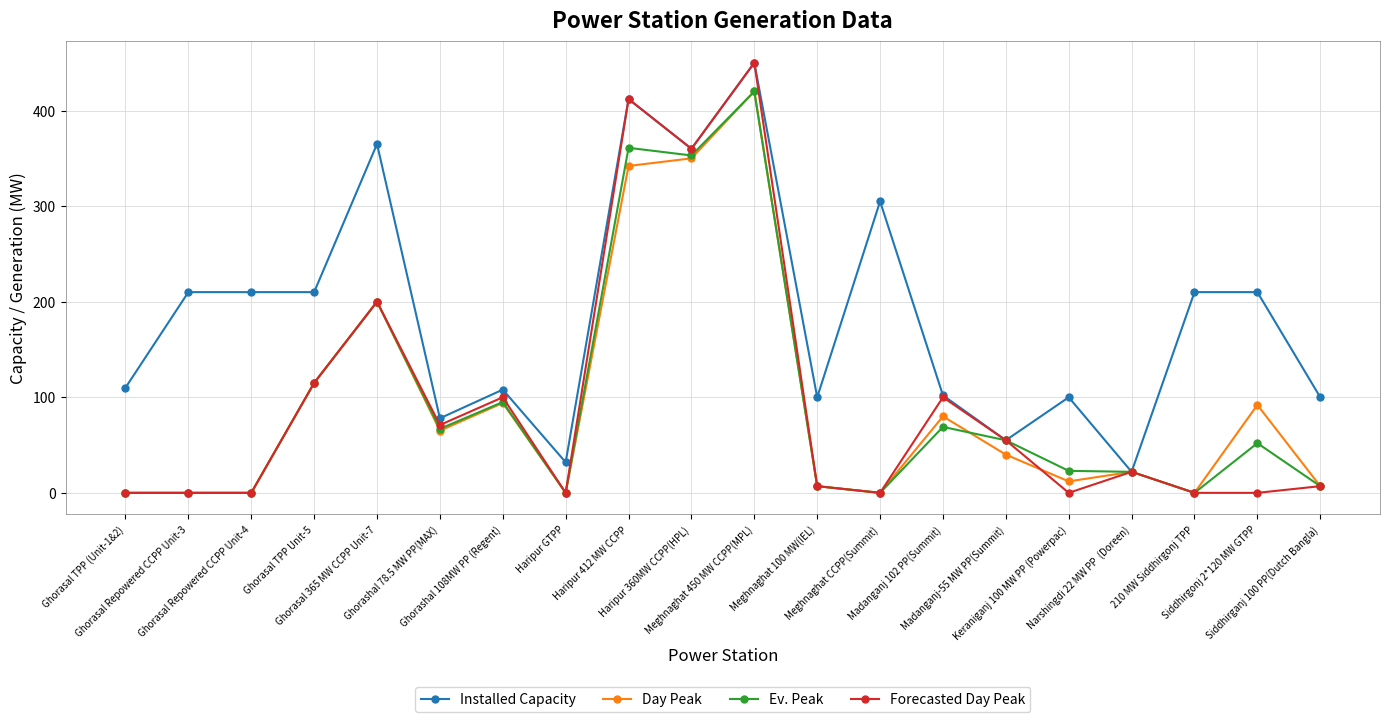

What is the label of the 1st point from the left?

Ghorasal TPP (Unit-1&2)